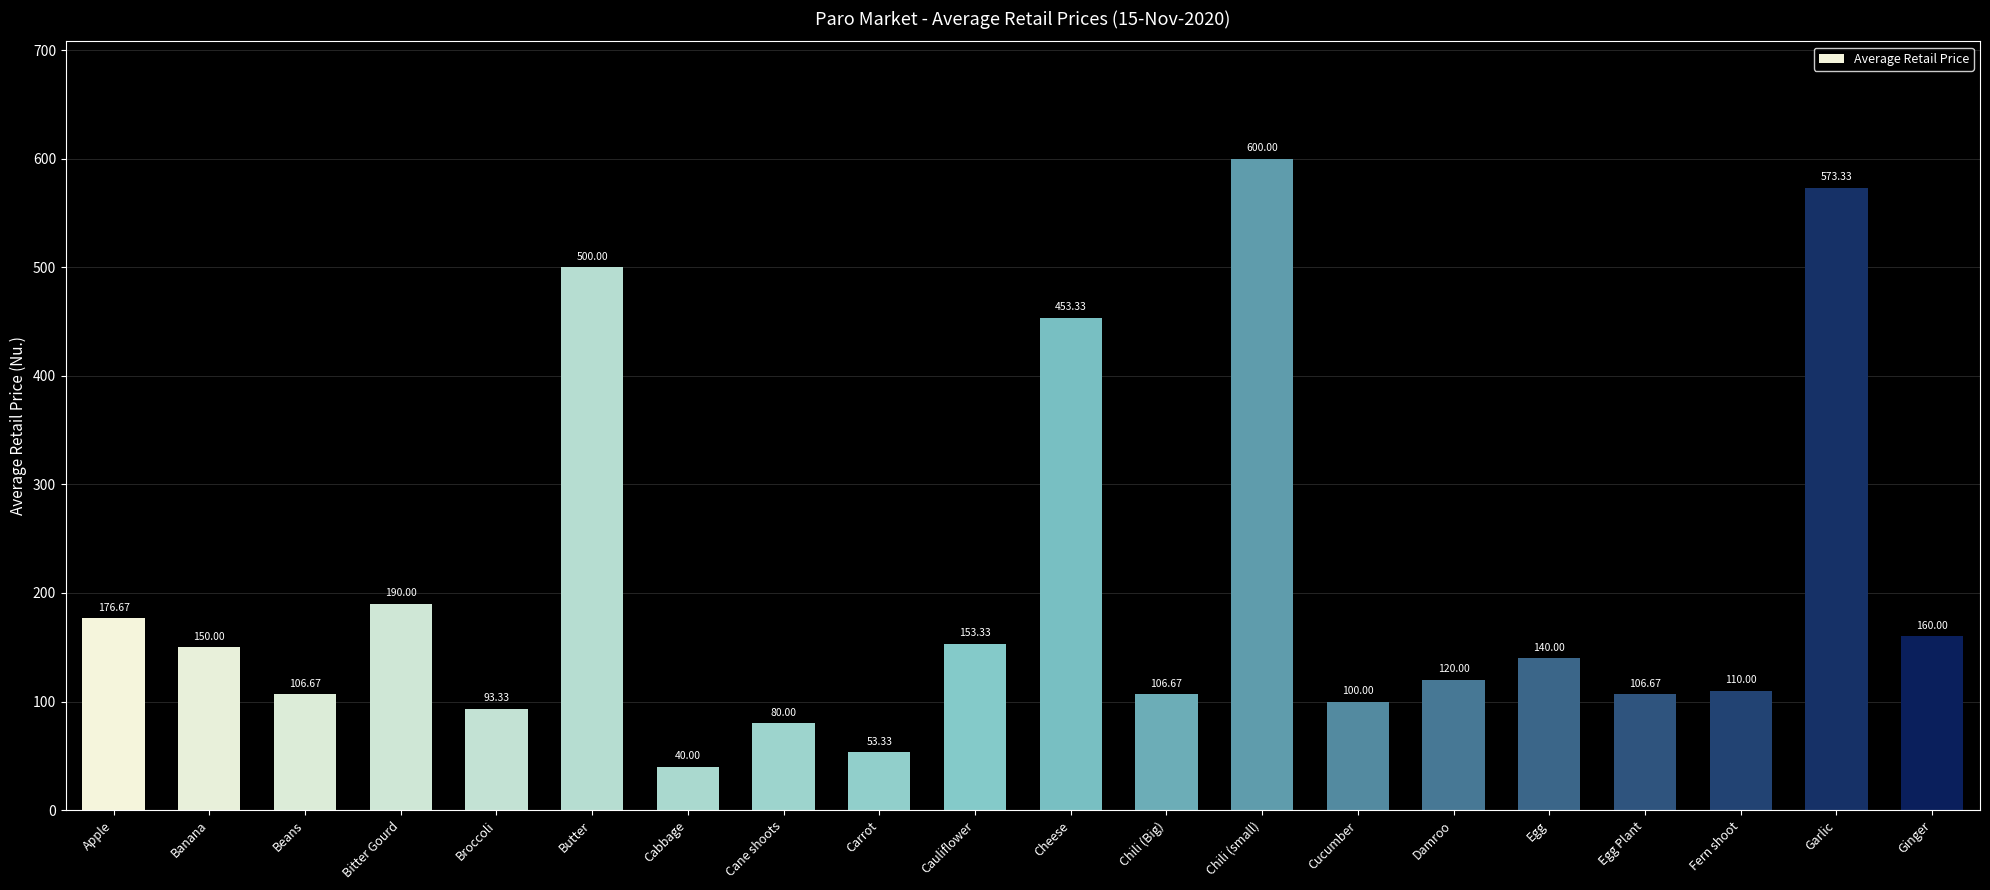

How many bars are there in total?

20